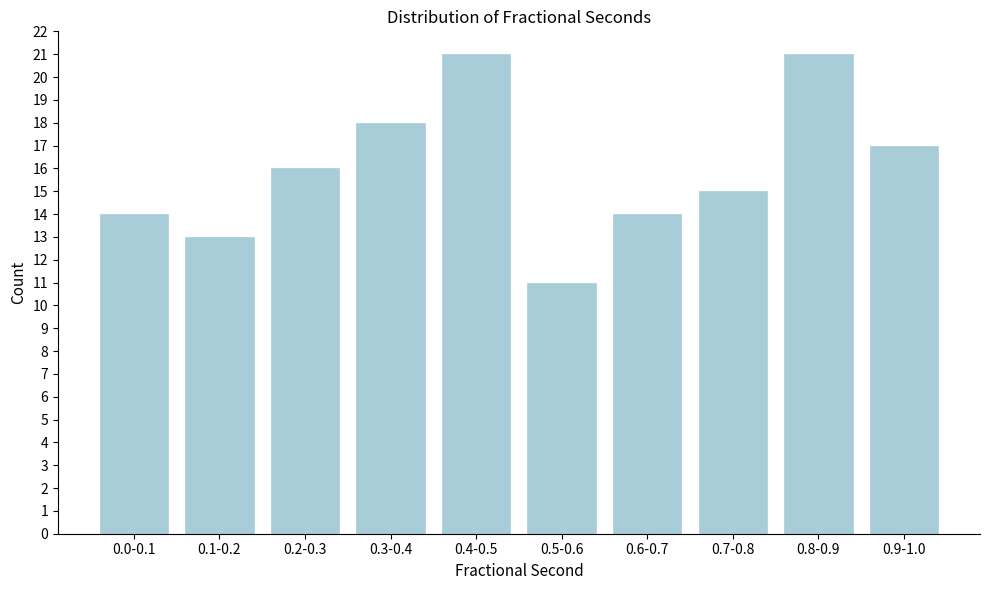

Reading left to right, list all the values displayed in this chart.

14	13	16	18	21	11	14	15	21	17